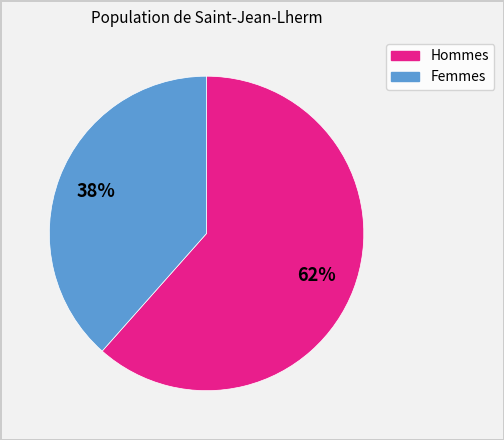

Is there a majority slice in this chart?

Yes